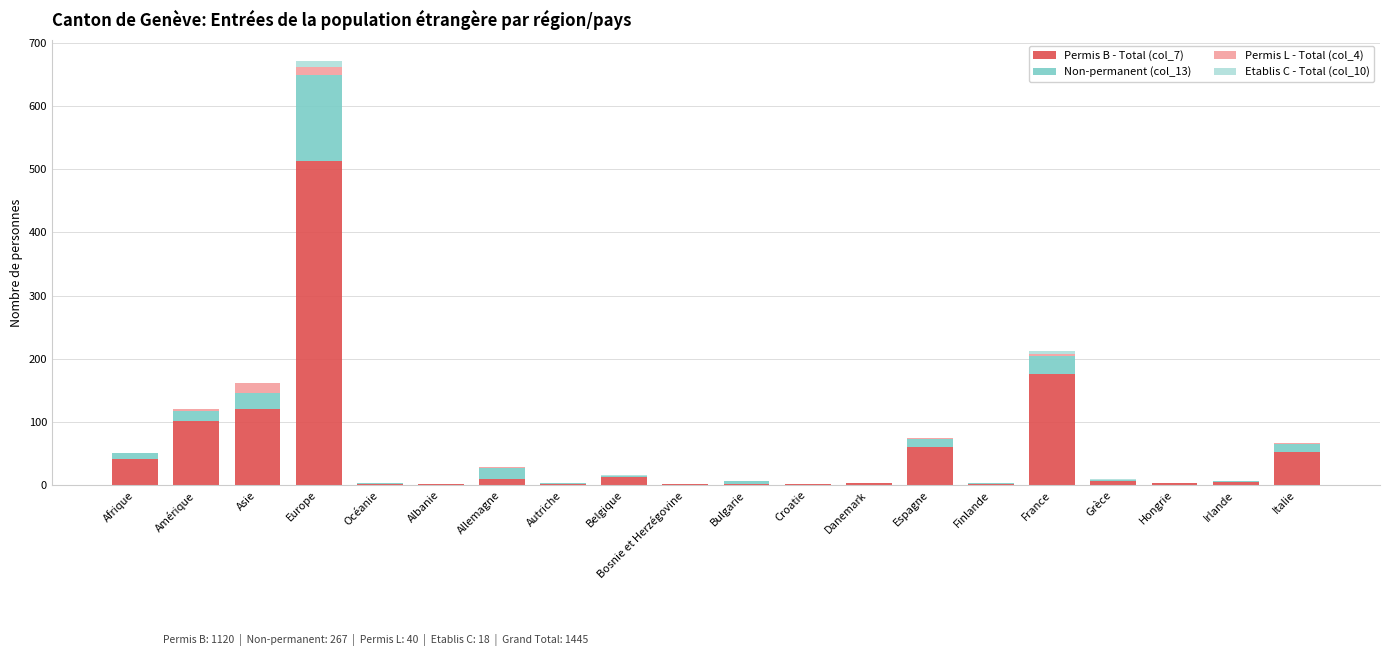

The value of Permis B - Total (col_7) at Europe is 513. True or false?

True